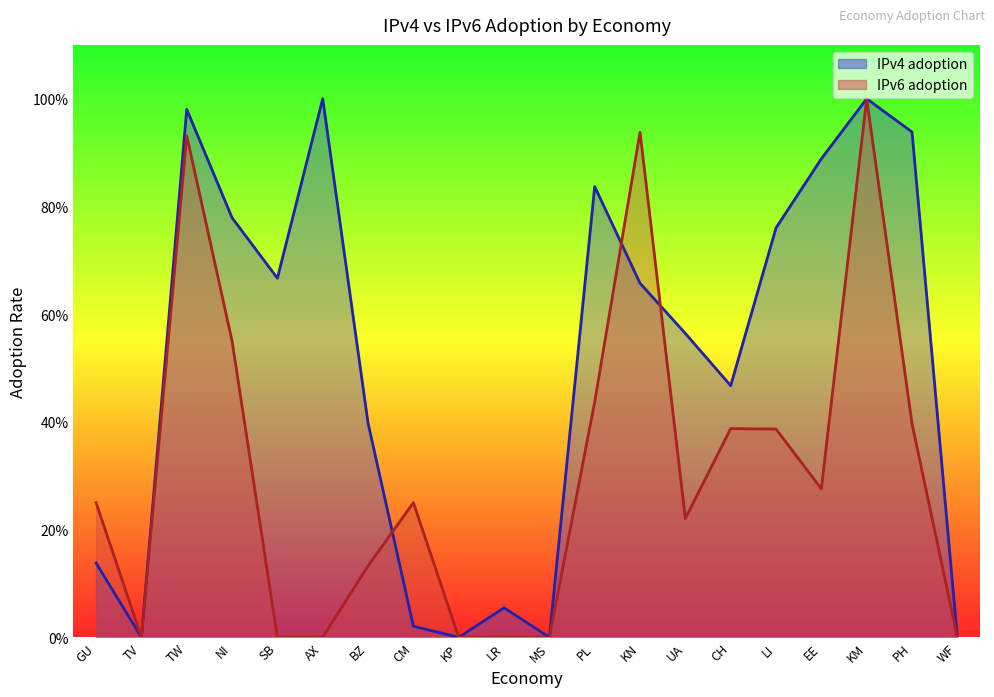

Count the number of categories in the chart.

20